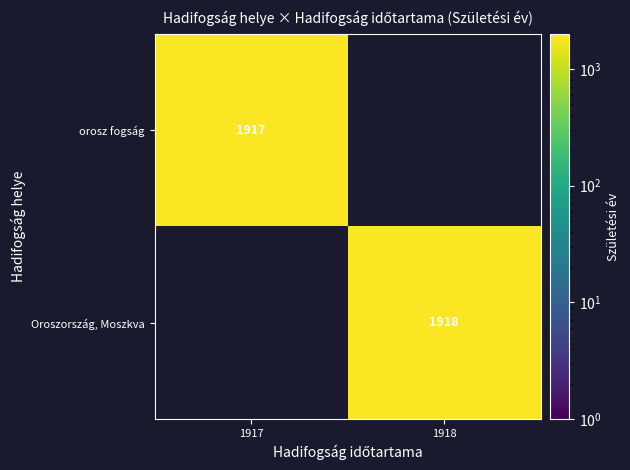

True or false: orosz fogság has a value of 1171 at 1917.

False